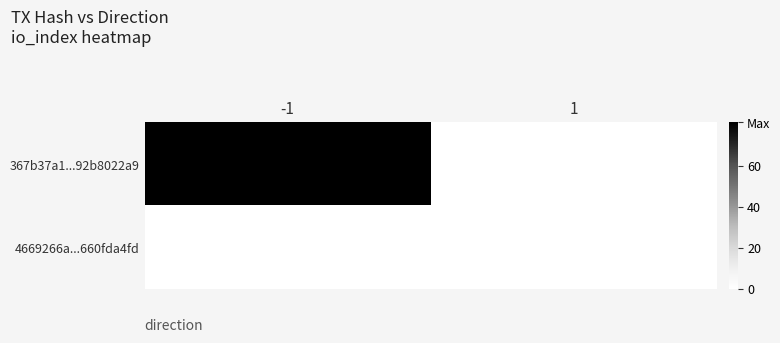

Reading left to right, list all the values displayed in this chart.

367b37a1...92b8022a9: -1=81	1=0
4669266a...660fda4fd: -1=0	1=0